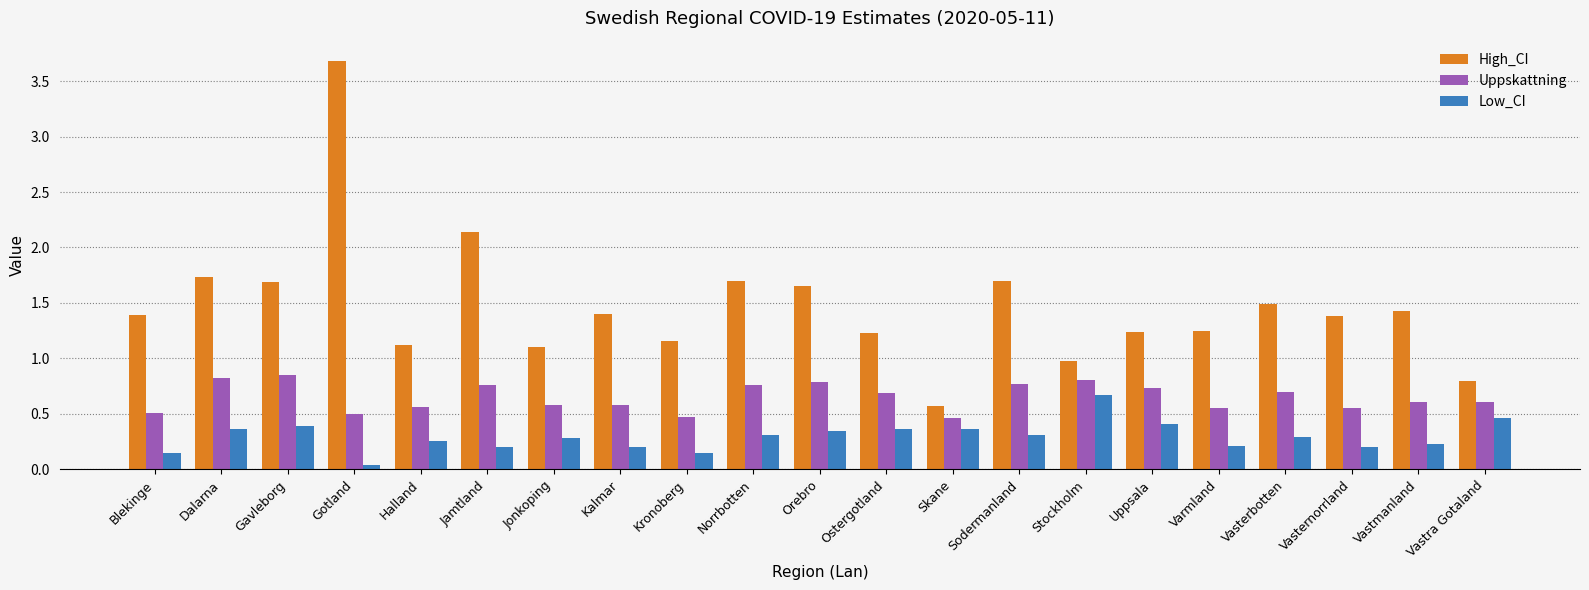

Which series has the widest spread of values?

High_CI